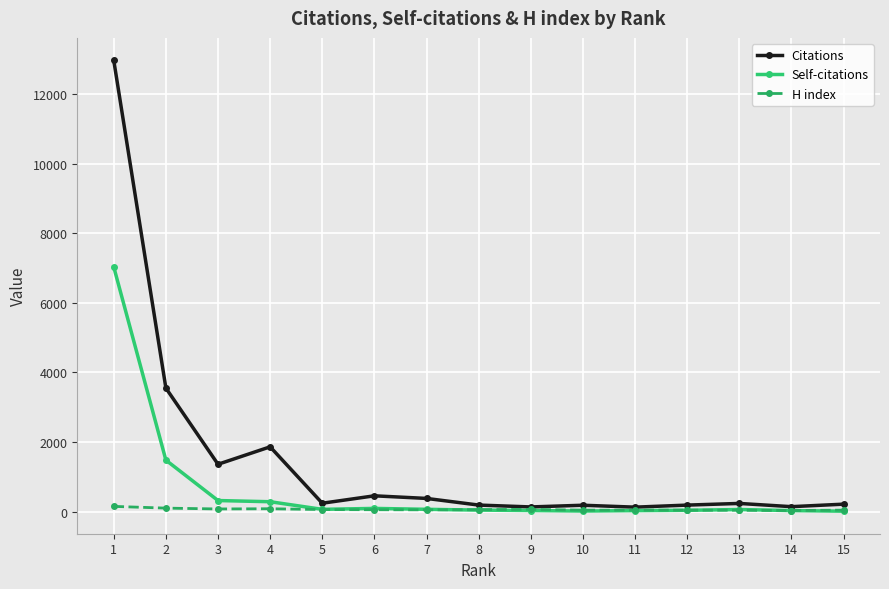

Between 3 and 12, which series saw the biggest shift?

Citations